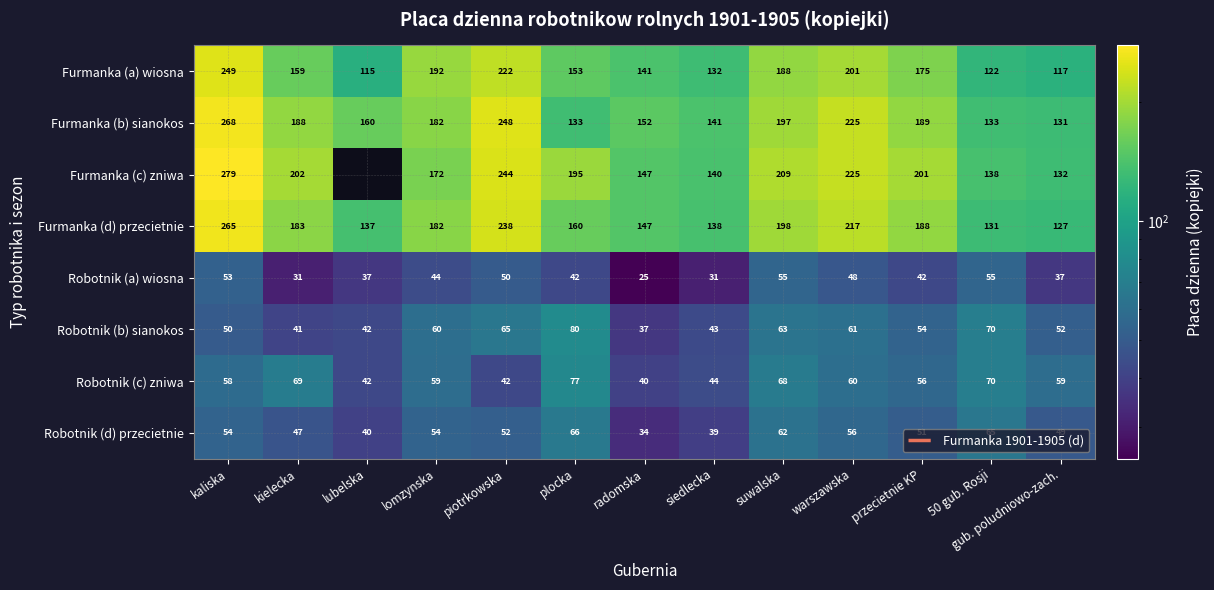

What is the maximum value shown in the chart?

279.0